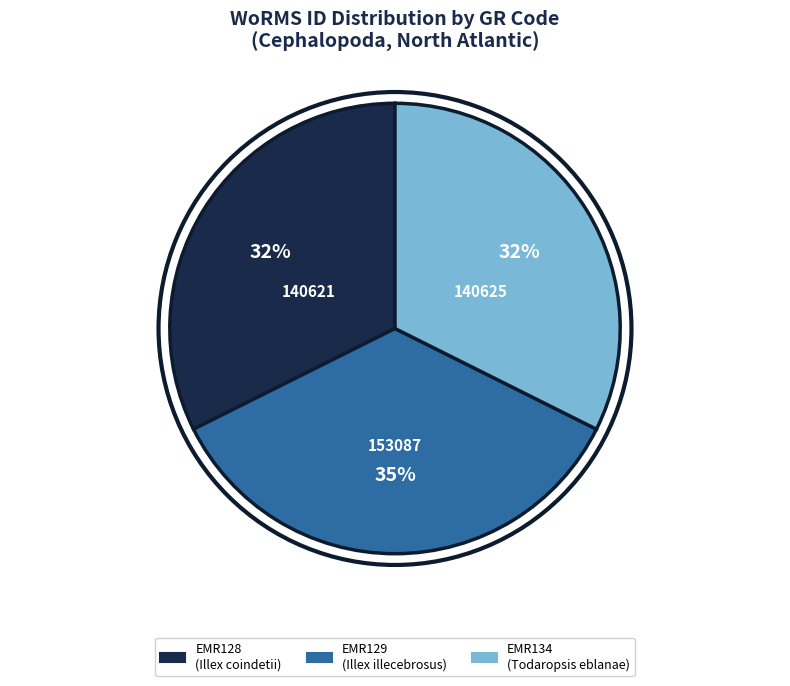

To the nearest percent, what percentage of the pie is EMR129?

35%